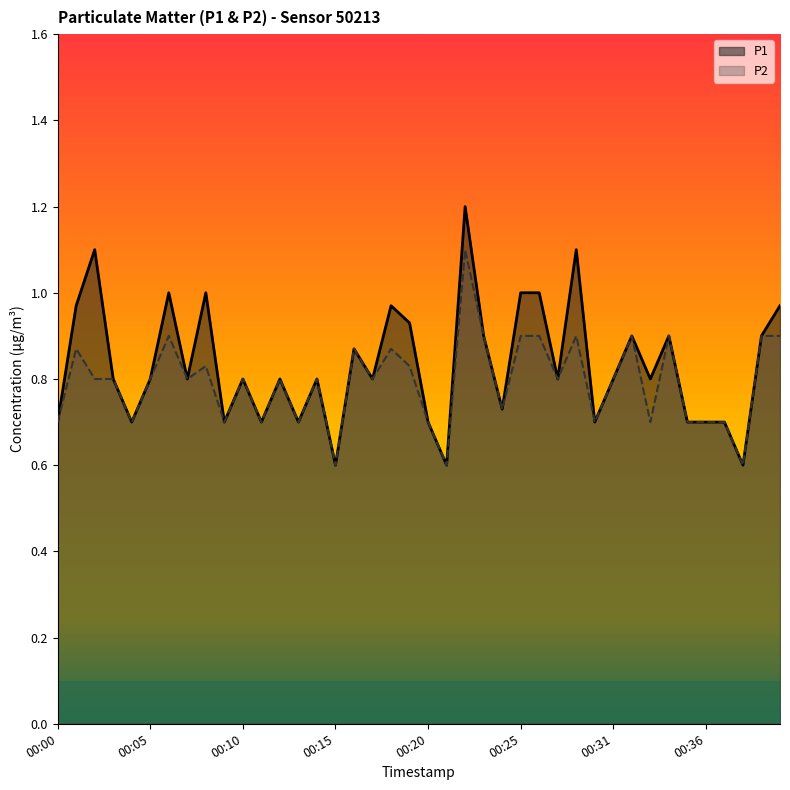

True or false: P2 and P1 intersect in this chart.

False